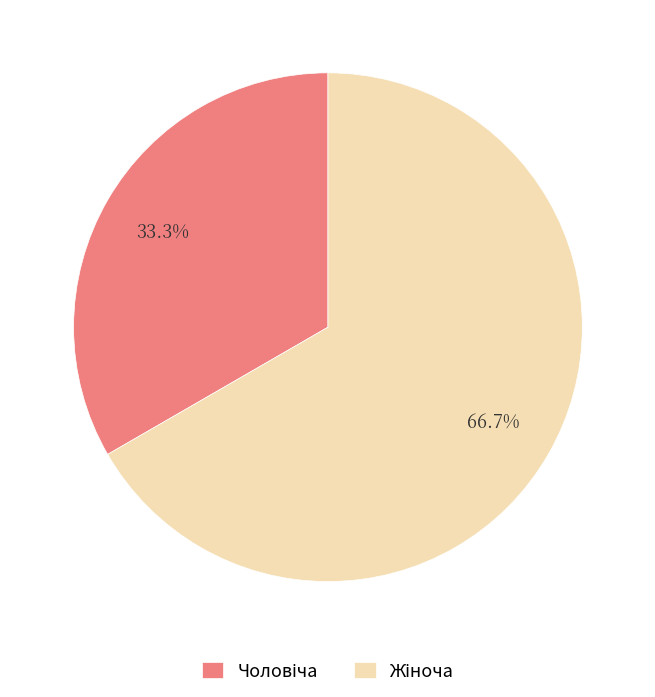

Does any single category account for the majority?

Yes